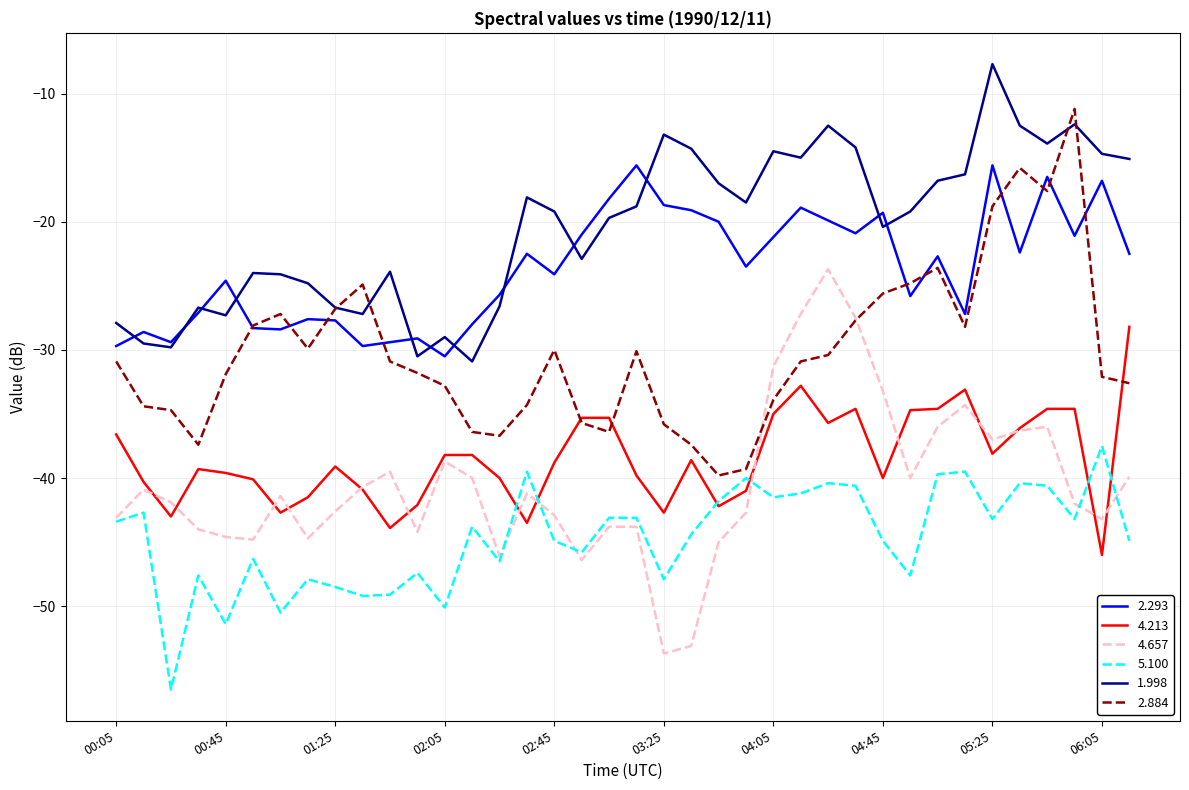

List the series in order of their peak value, lowest first.

5.100, 4.213, 4.657, 2.293, 2.884, 1.998